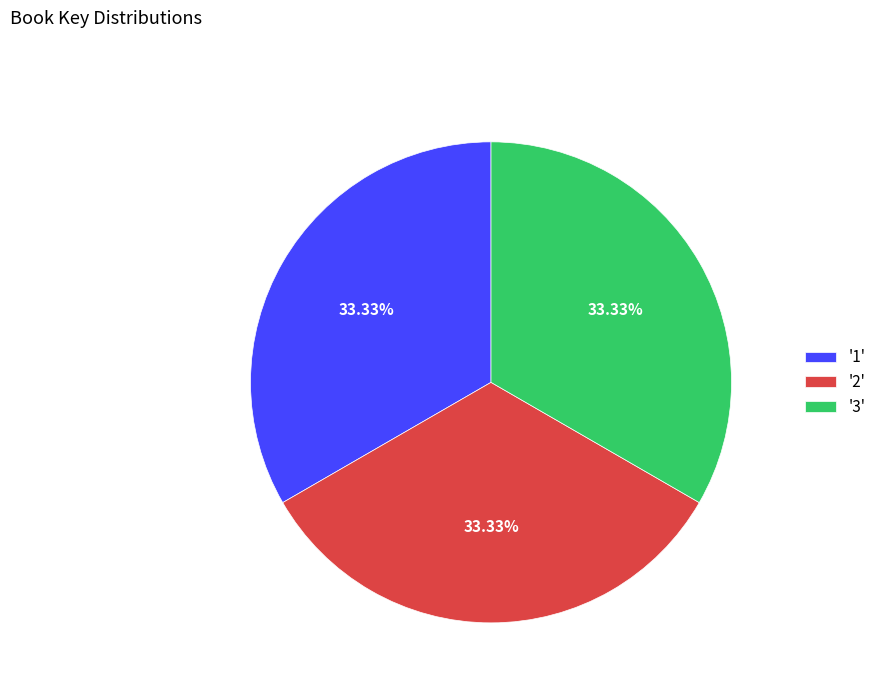

Combined, do '3' and '2' account for over 50%?

Yes